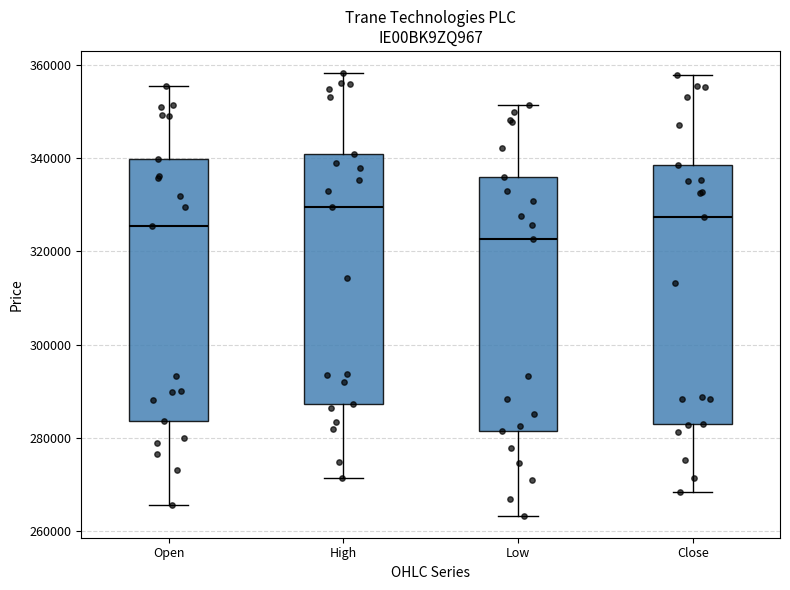

Where does the lower whisker of the box for Open end on the y-axis? The values are not printed on the chart, so give them approximately, as read against the axis.

266000